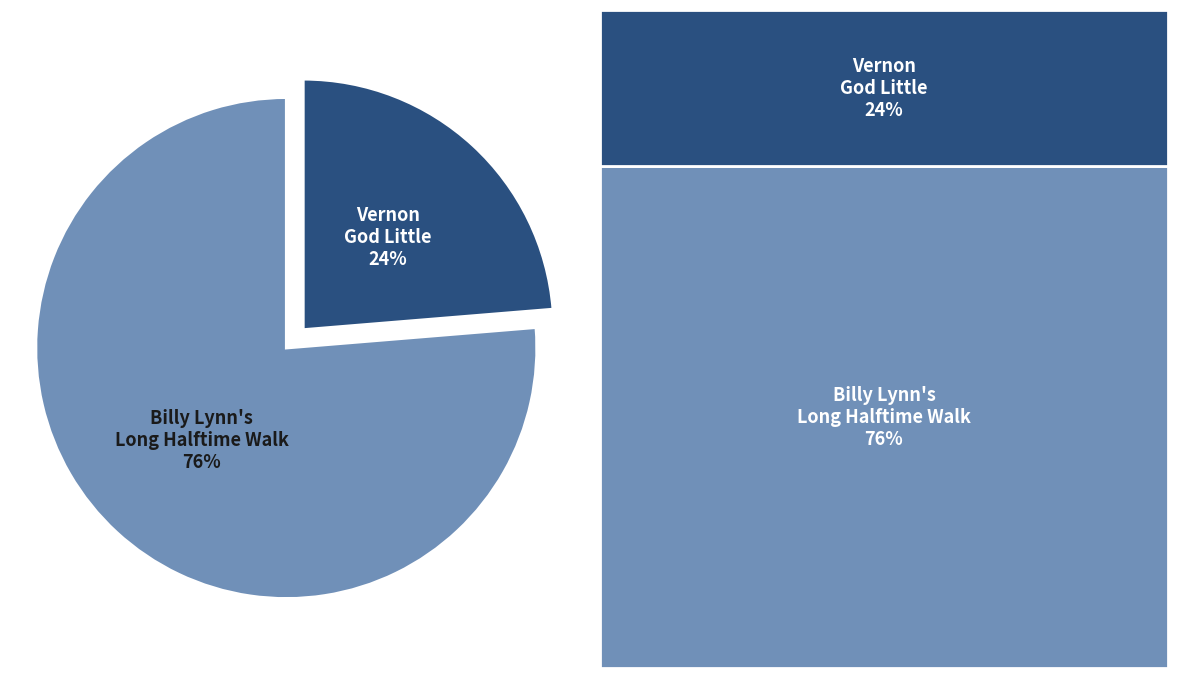

Is there a majority slice in this chart?

Yes